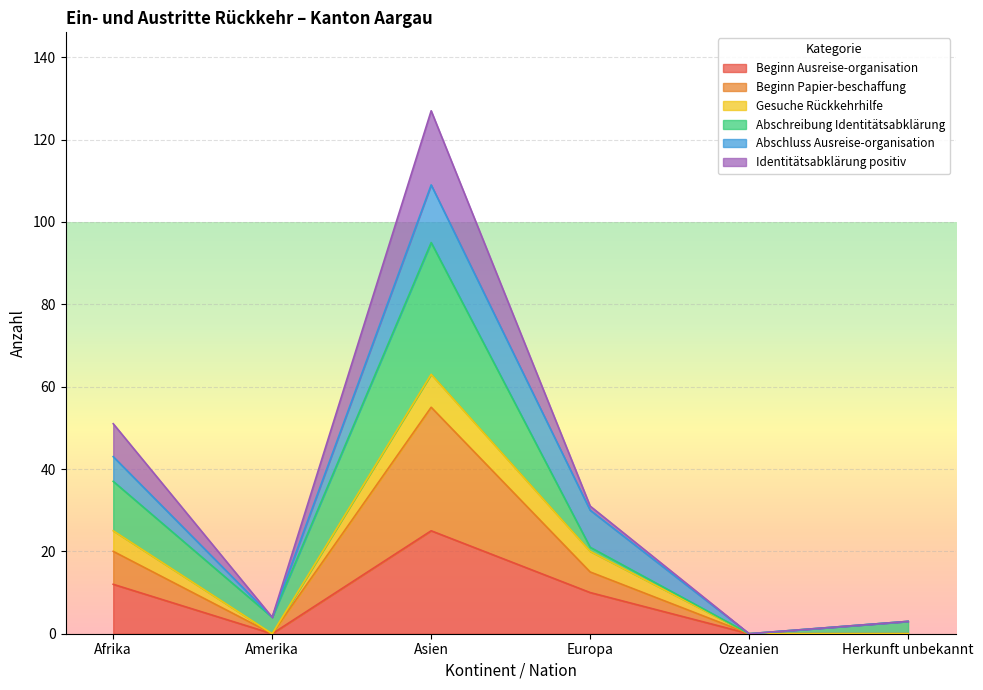

True or false: Beginn Ausreise-organisation and Beginn Papier-beschaffung intersect in this chart.

False